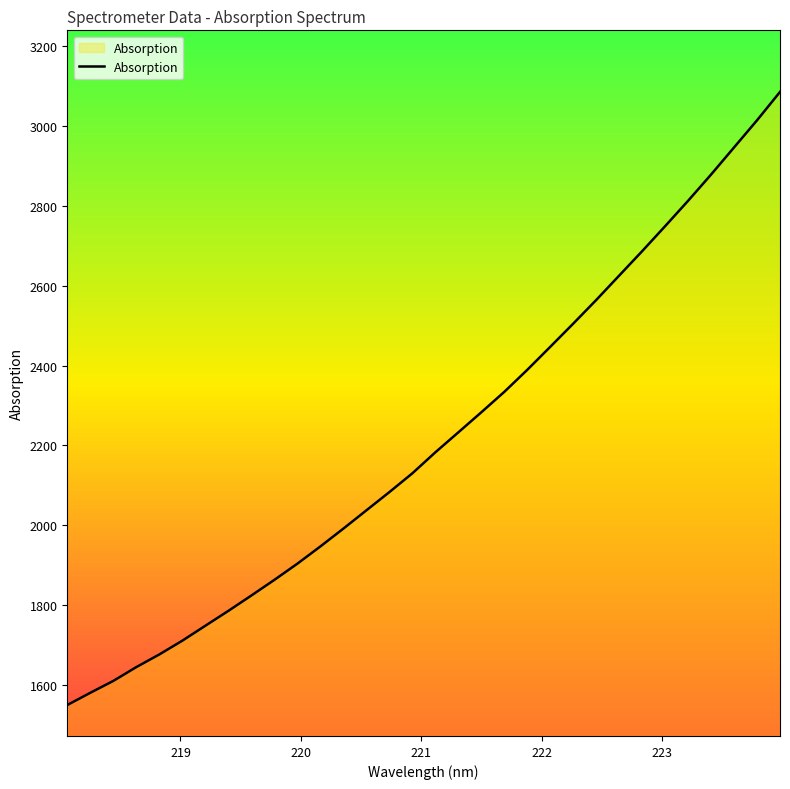

What is the difference between the maximum and minimum values?

1535.7